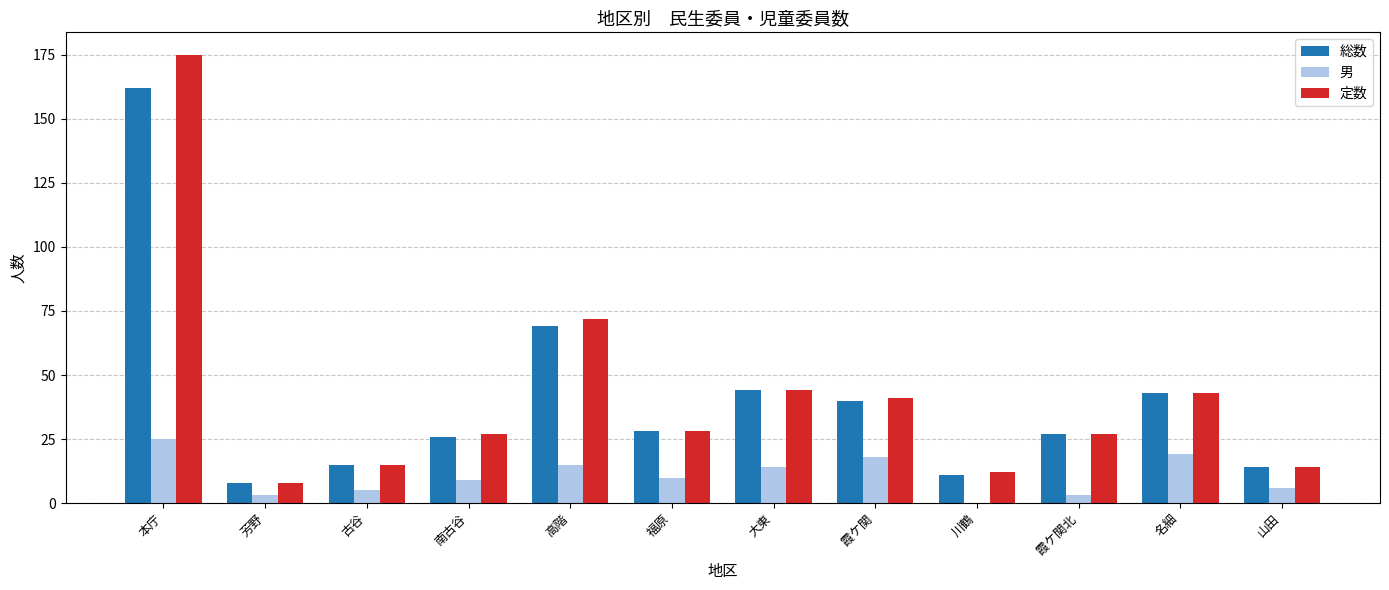

The value of 定数 at 霞ケ関北 is 47. True or false?

False